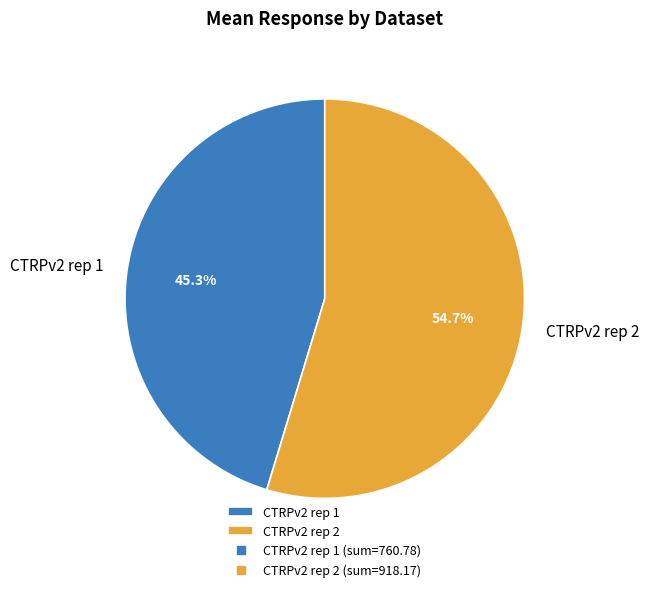

Does any single category account for the majority?

Yes